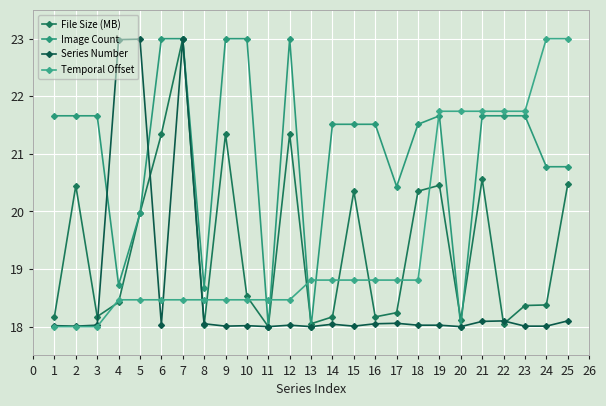

Between which two adjacent categories do Image Count and Series Number first intersect?

3 and 4